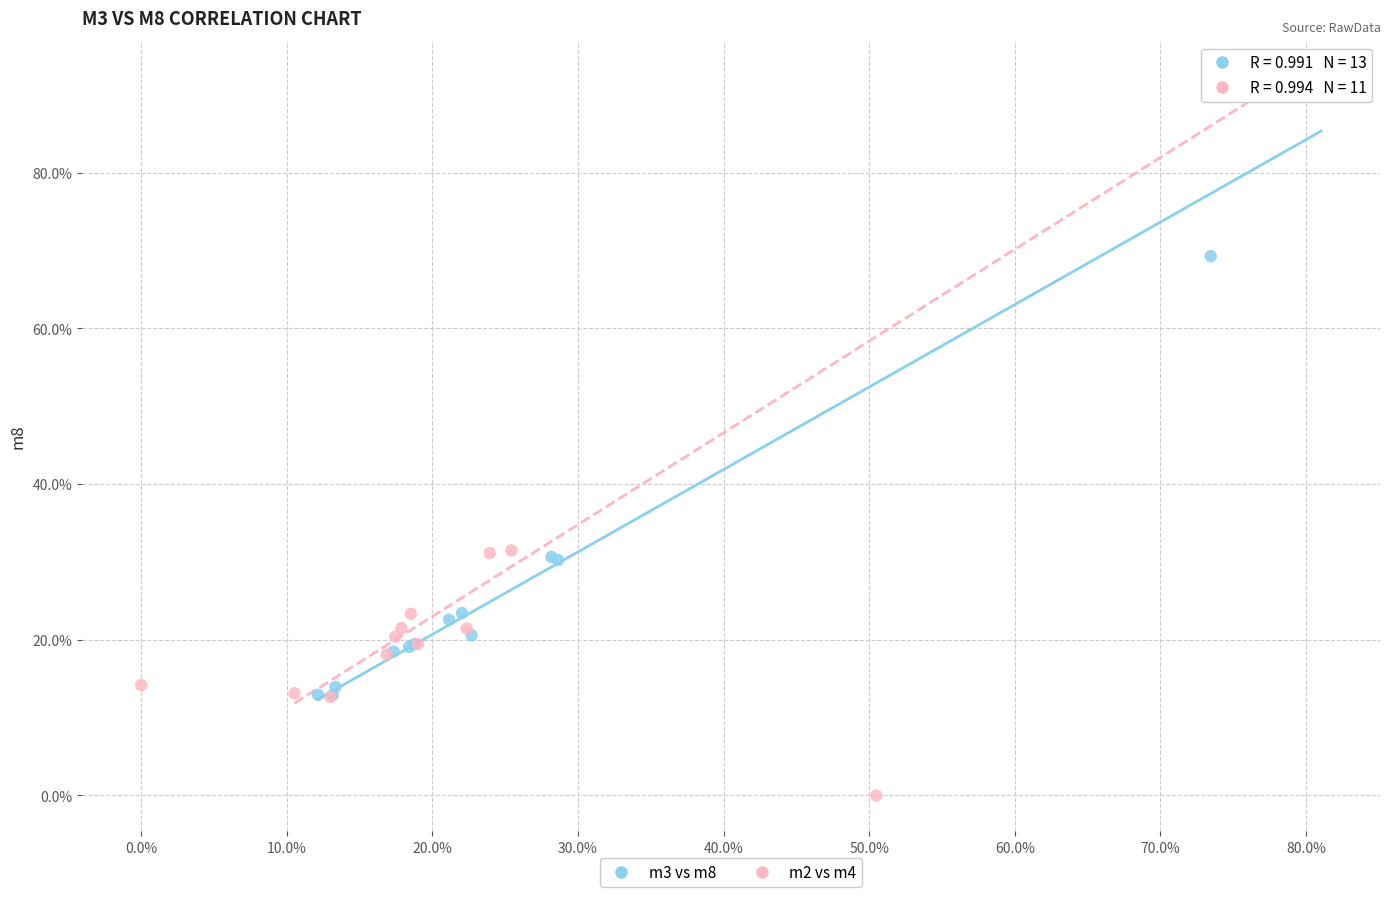

What are all the series names shown in the legend?

m3 vs m8, m2 vs m4